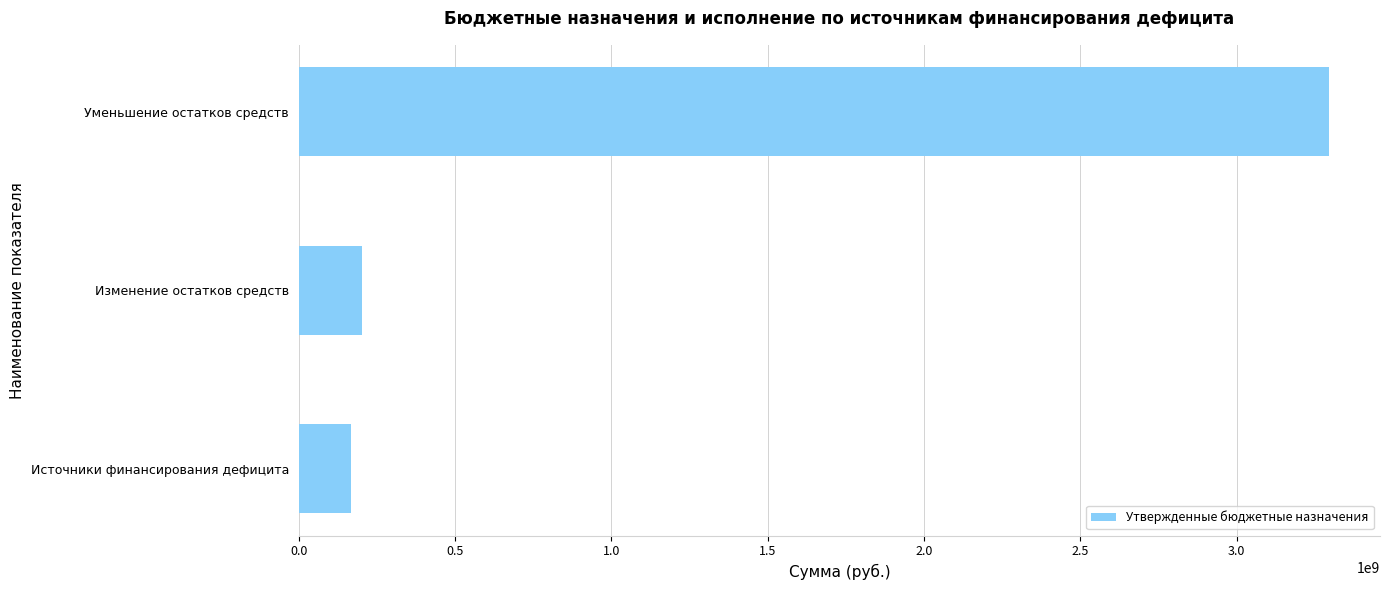

Are the bars horizontal?

Yes